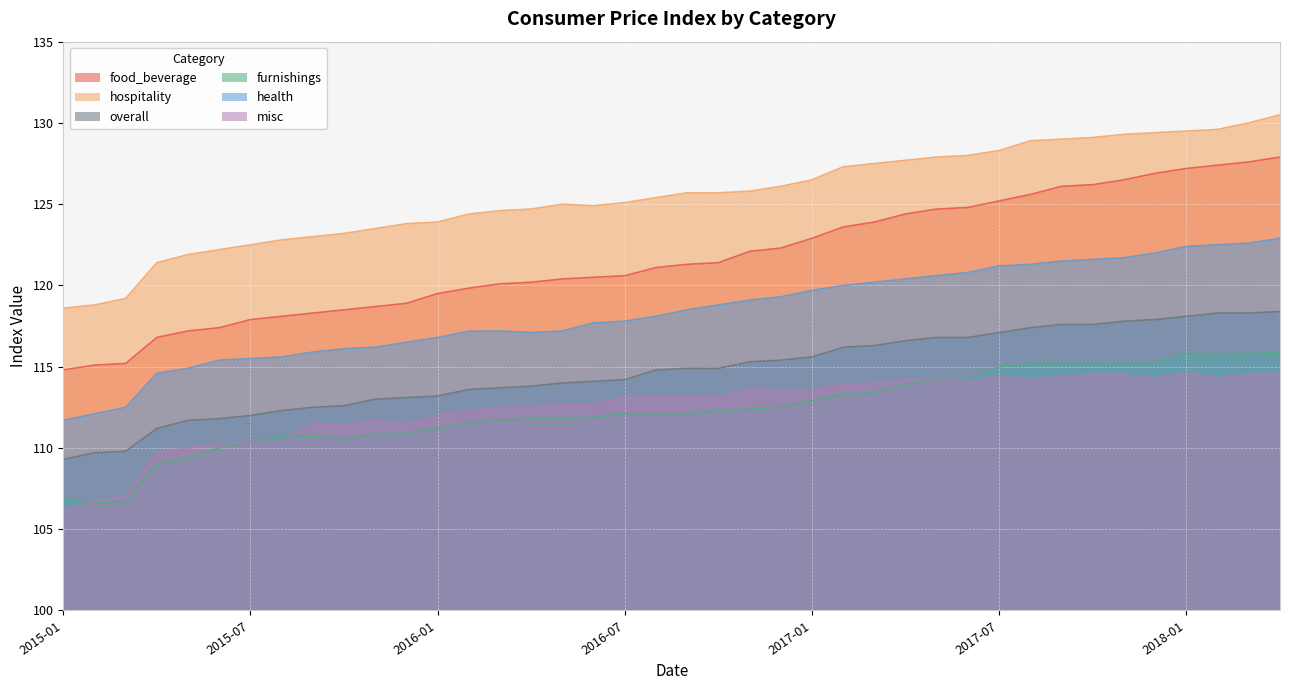

Is it true that food_beverage equals 166.9 at 2017-07?

False